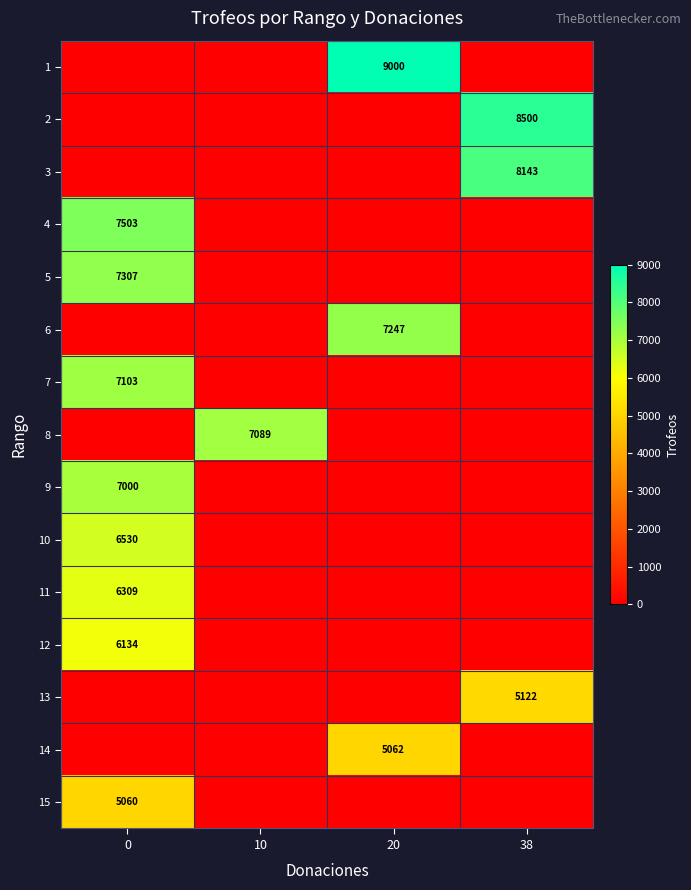

The 7 series shows 10022 at 0. True or false?

False